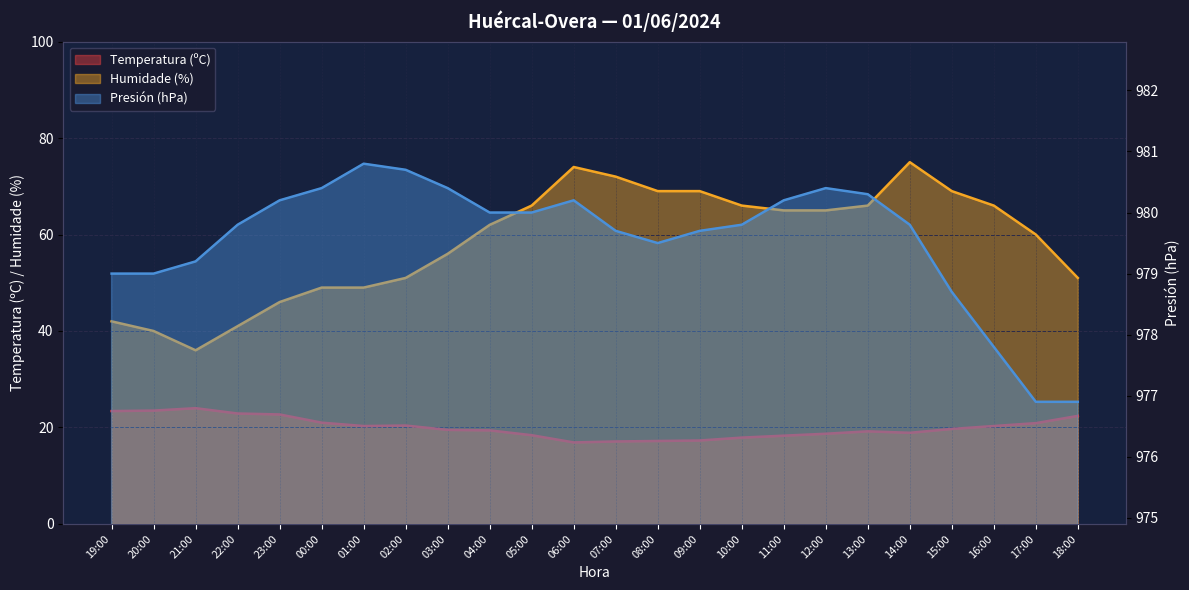

The Temperatura (ºC) series shows 28.5 at 02:00. True or false?

False